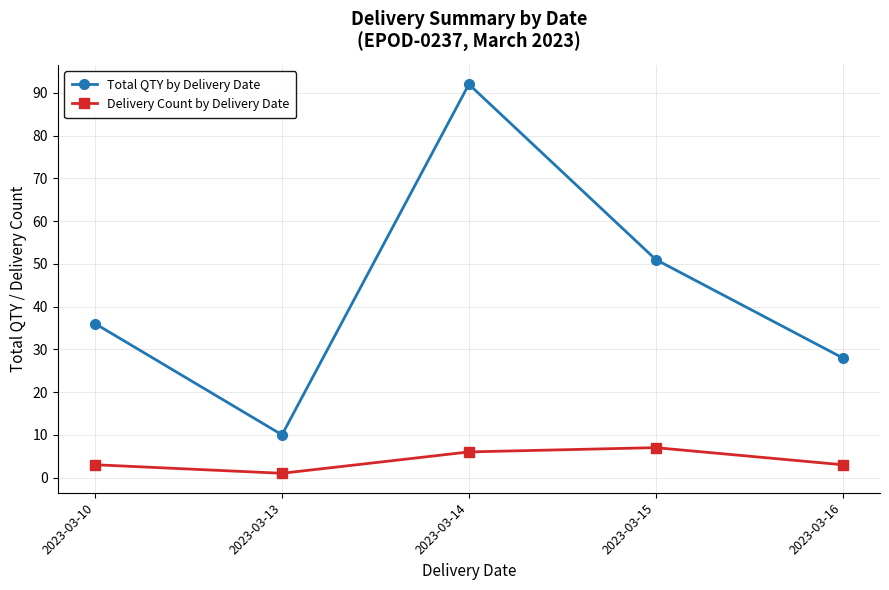

The Total QTY by Delivery Date series shows 4 at 2023-03-13. True or false?

False